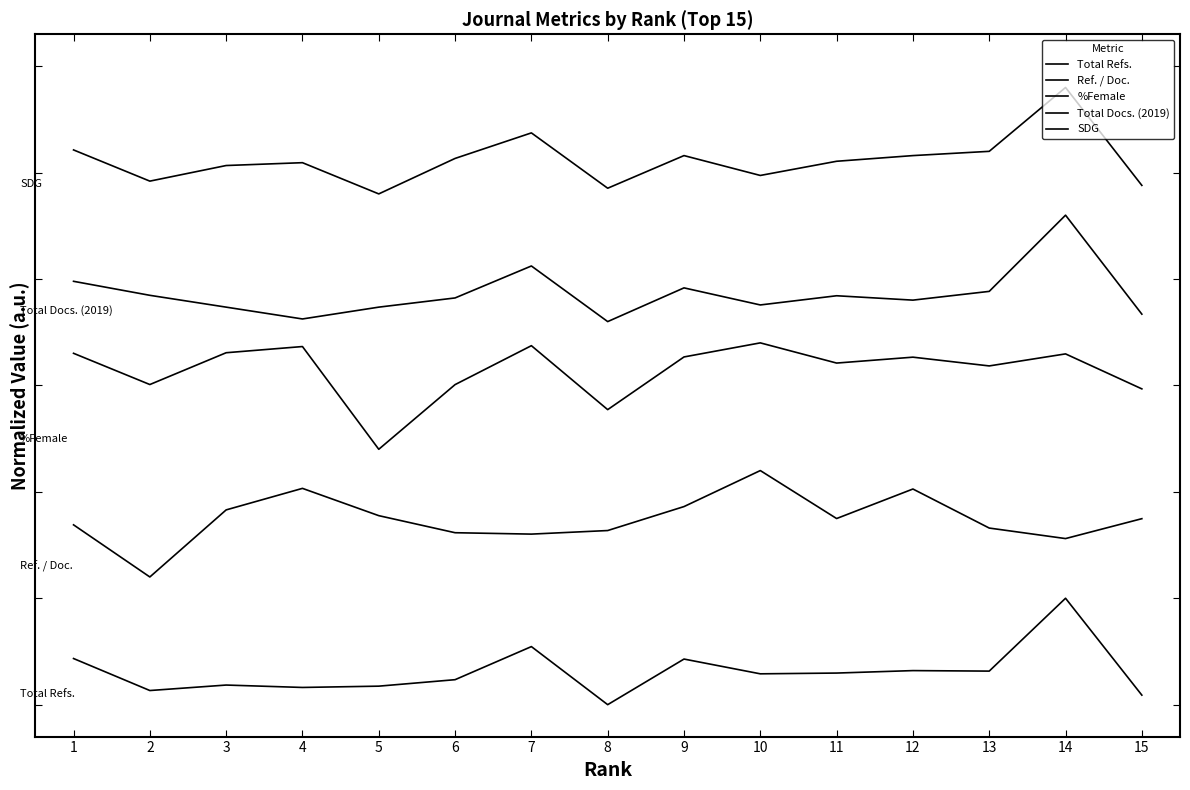

In Ref. / Doc., how many points are lower than both neighbors (excluding endpoints)?

4